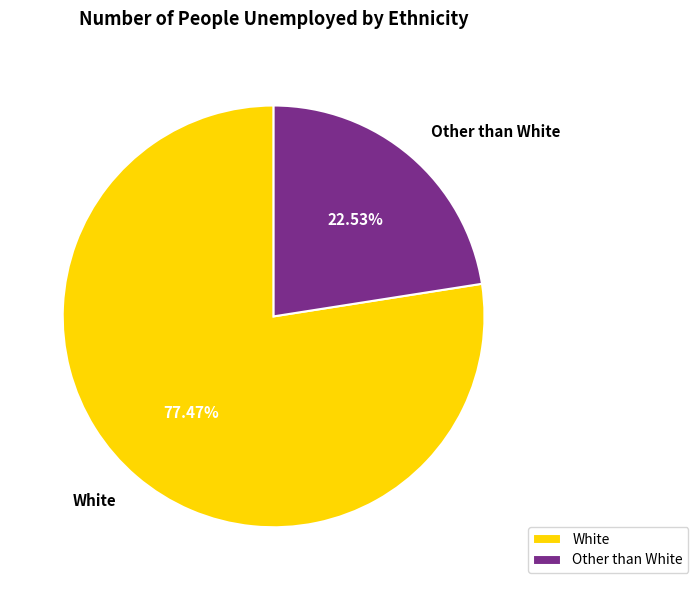

What is the smallest slice in the pie chart?

Other than White